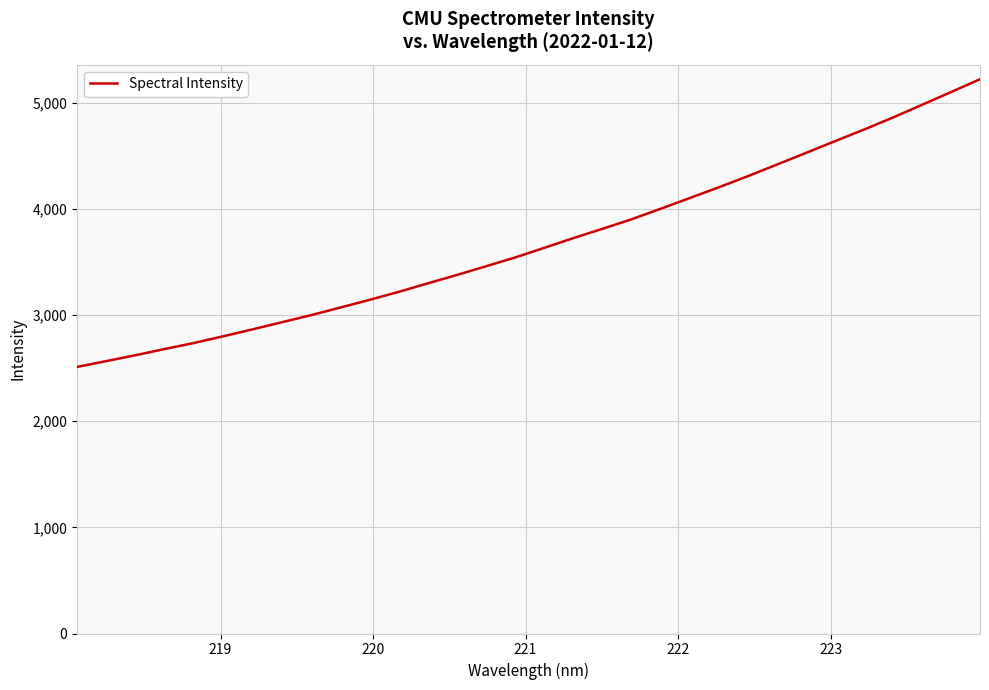

How many values exceed 3629?

16